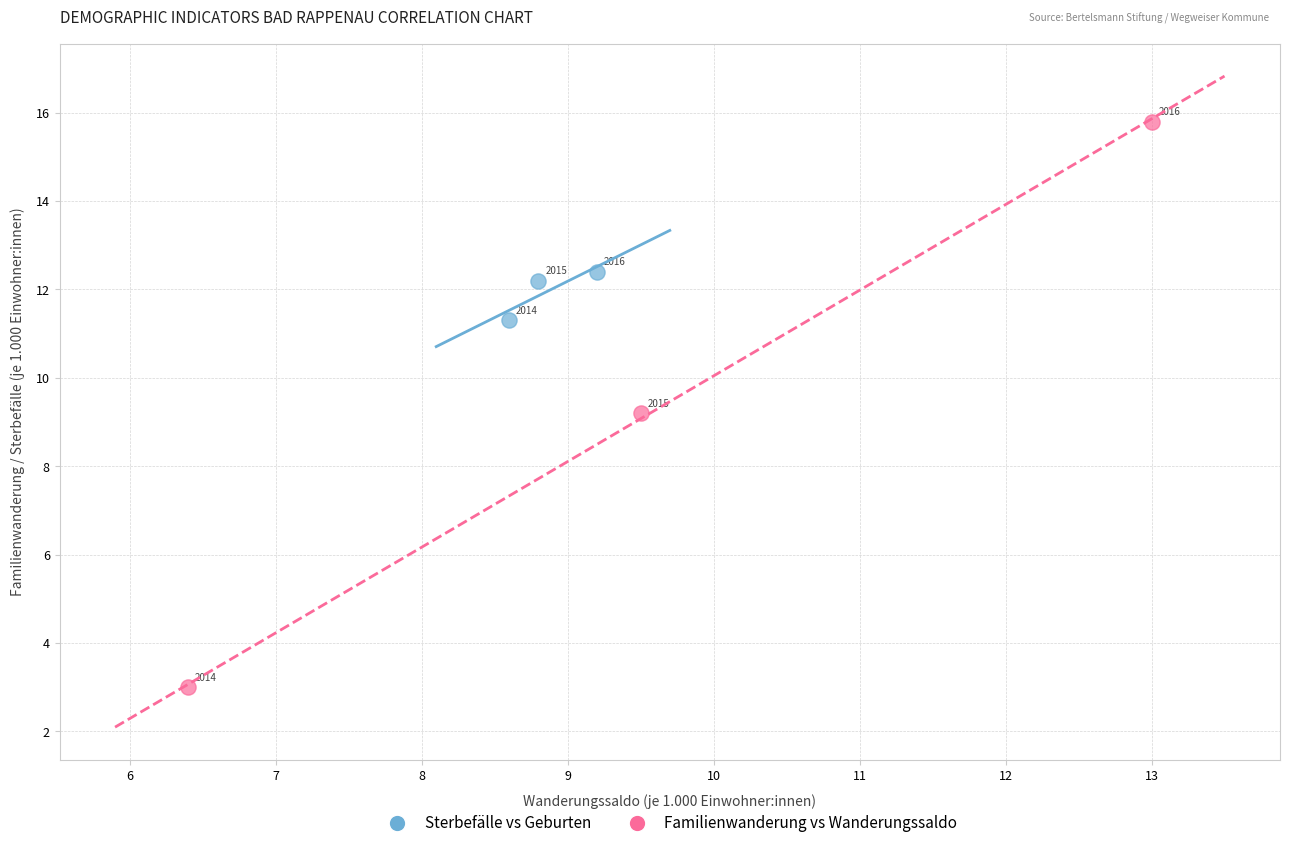

Which series contains the highest Y value?

Familienwanderung vs Wanderungssaldo